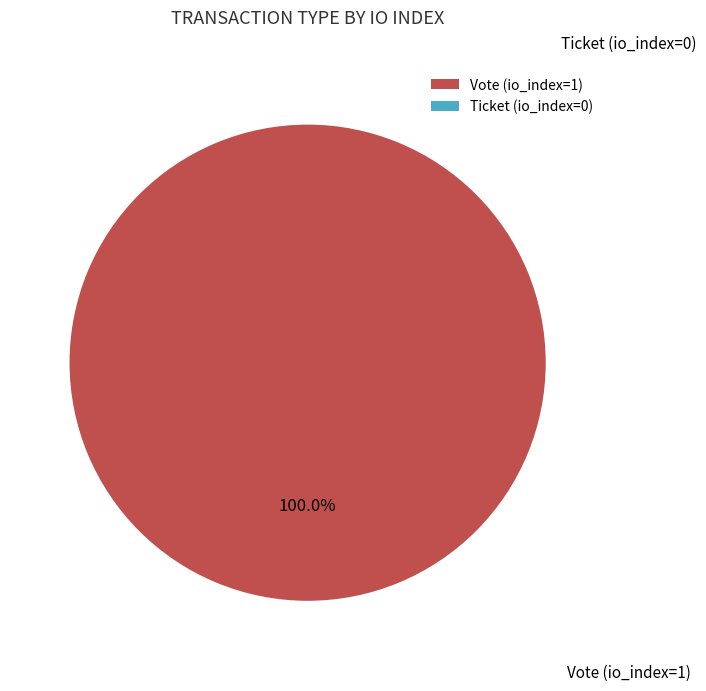

Rank the categories by value from lowest to highest.

Ticket (io_index=0), Vote (io_index=1)